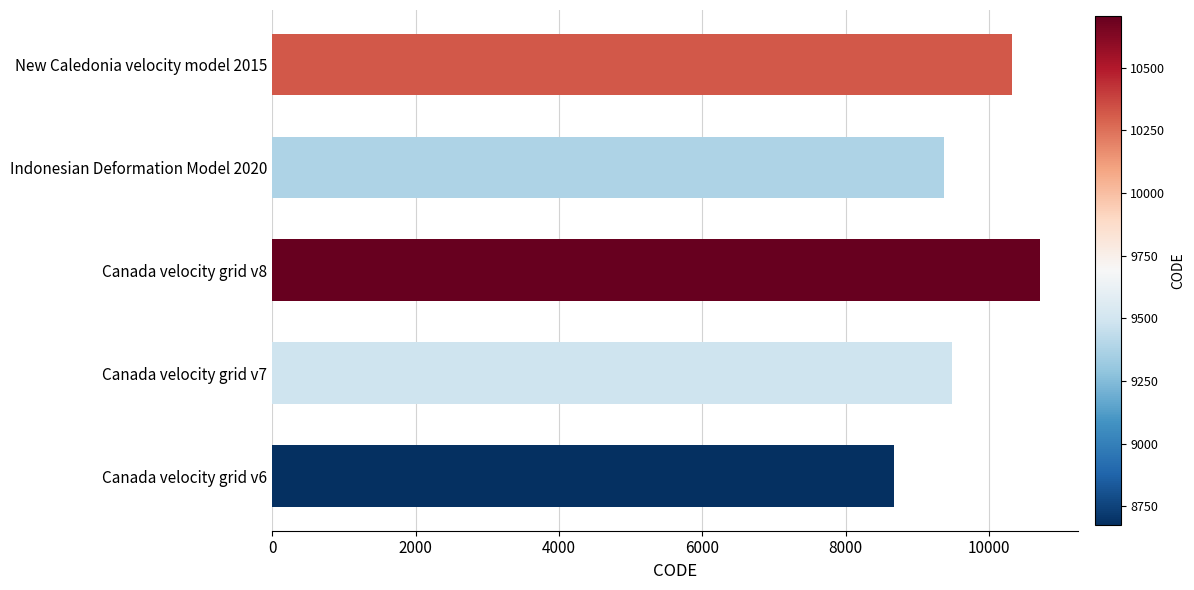

At which label is the value closest to 9691?

Canada velocity grid v7